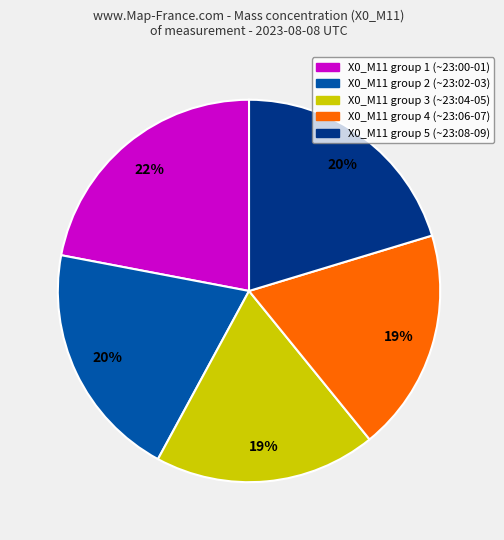

Do X0_M11 group 1 (~23:00-01) and X0_M11 group 2 (~23:02-03) together represent more than half of the pie?

No